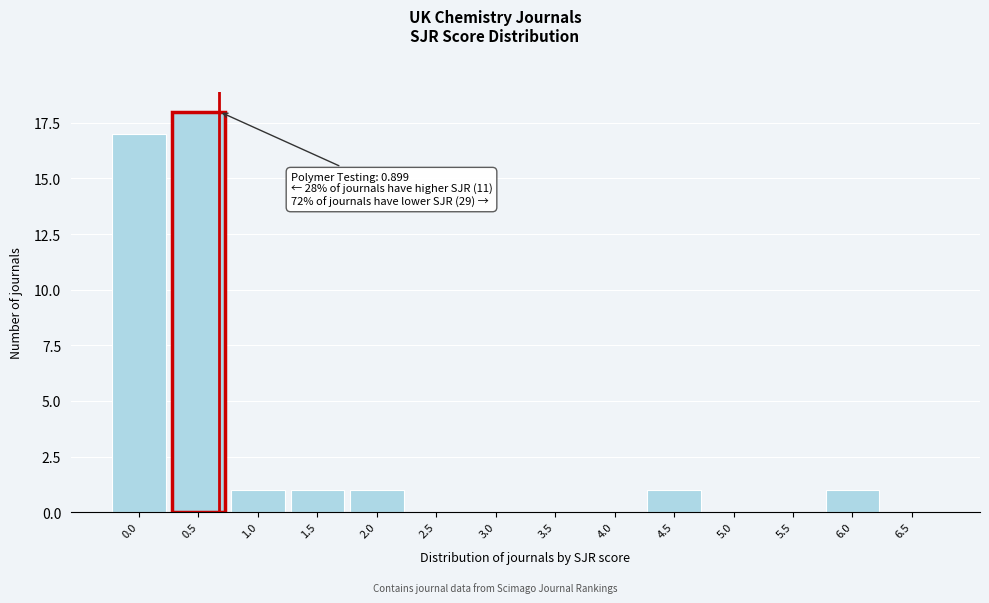

Reading left to right, list all the values displayed in this chart.

0.0=17	0.5=18	1.0=1	1.5=1	2.0=1	2.5=0	3.0=0	3.5=0	4.0=0	4.5=1	5.0=0	5.5=0	6.0=1	6.5=0